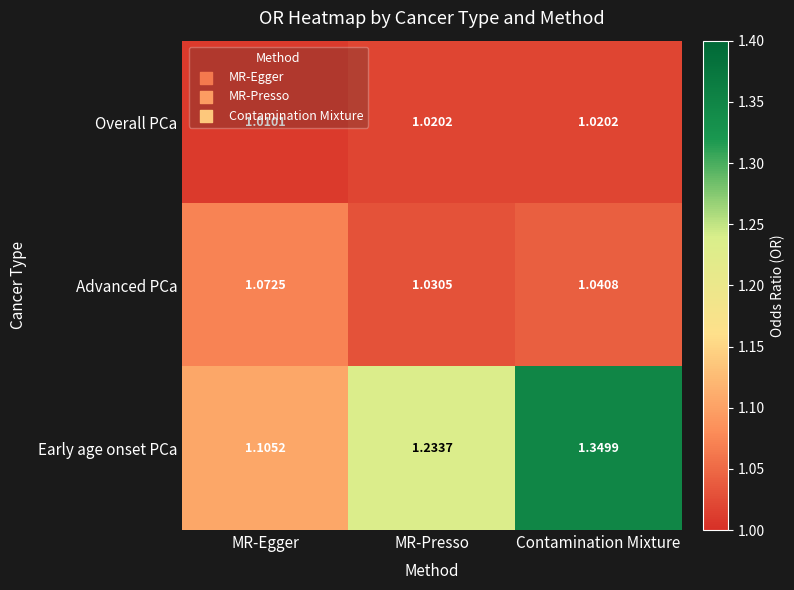

At which label is Overall PCa closest to 1?

MR-Egger